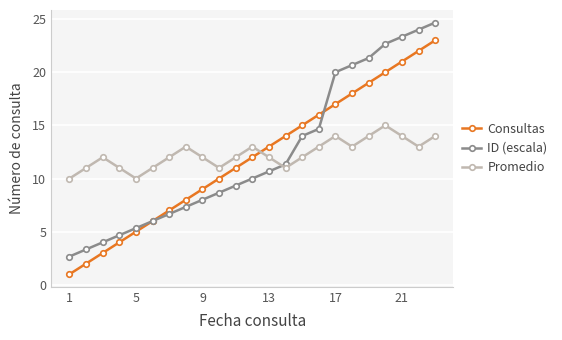

What are all the series names shown in the legend?

Consultas, ID (escala), Promedio